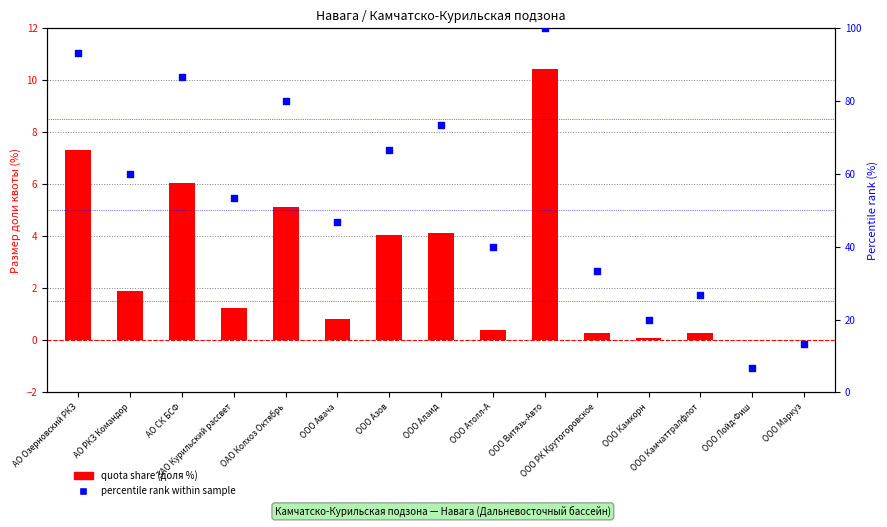

Is the value of quota share (доля %) at ООО Атолл-А greater than the value of percentile rank within sample at ЗАО Курильский рассвет?

No